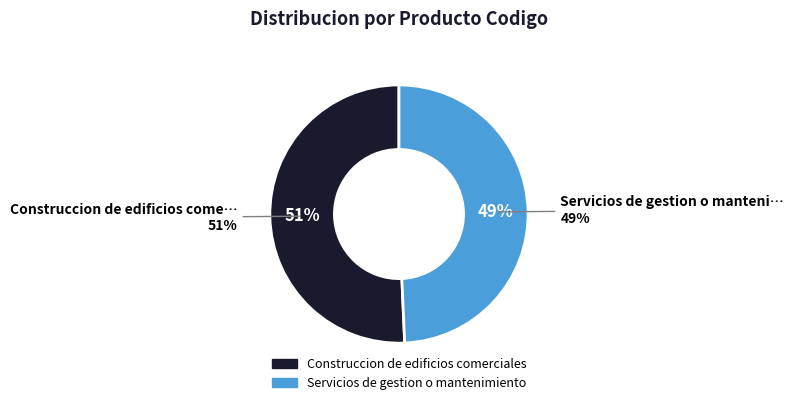

To the nearest percent, what portion does Construccion de edificios comerciales represent?

51%